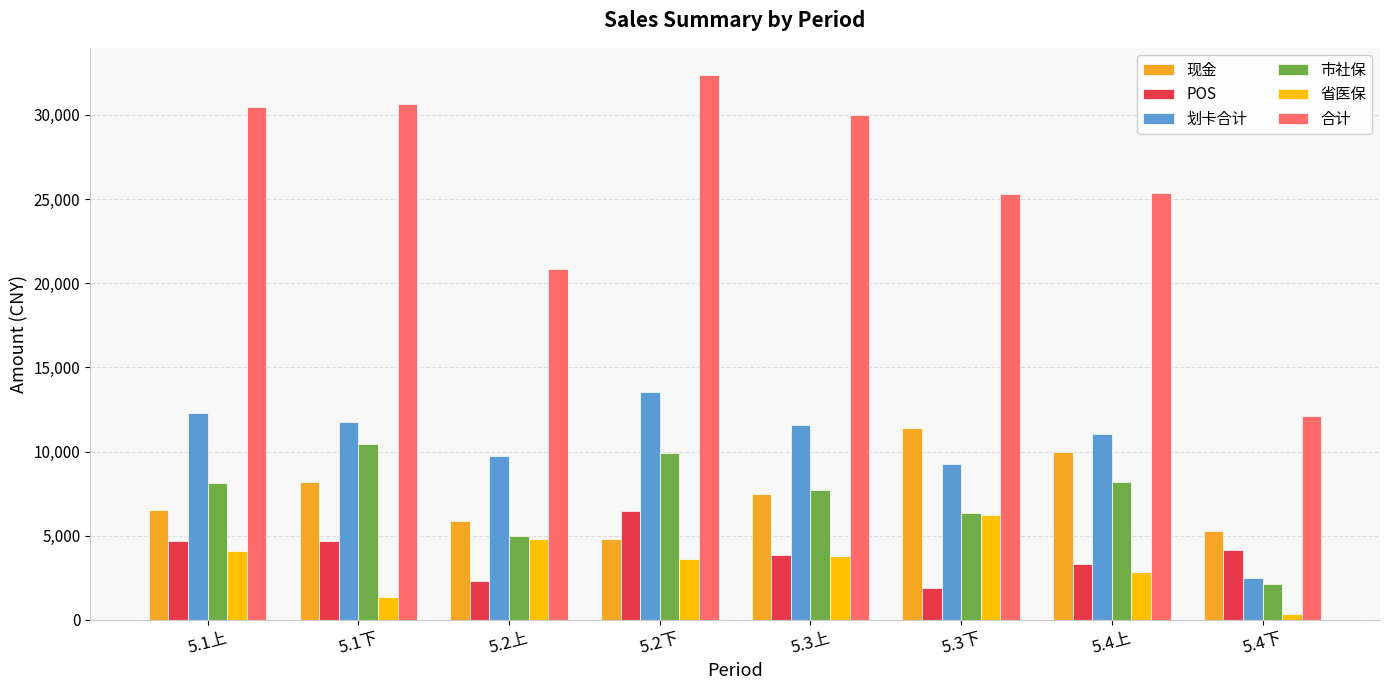

What is the sum of the 省医保 values at 5.2上 and 5.1下?

6127.1